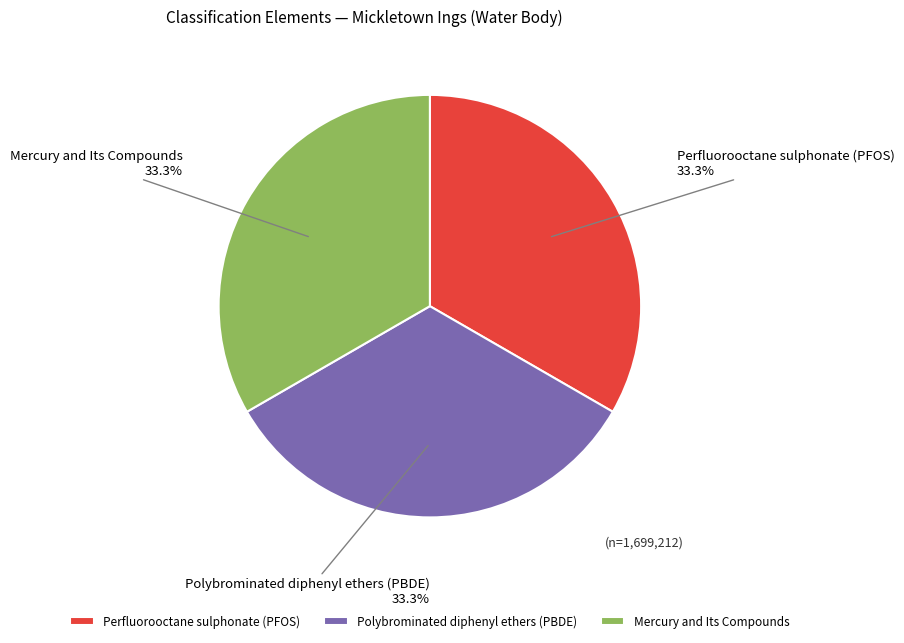

What percentage do Perfluorooctane sulphonate (PFOS) and Polybrominated diphenyl ethers (PBDE) together represent?

66.7%